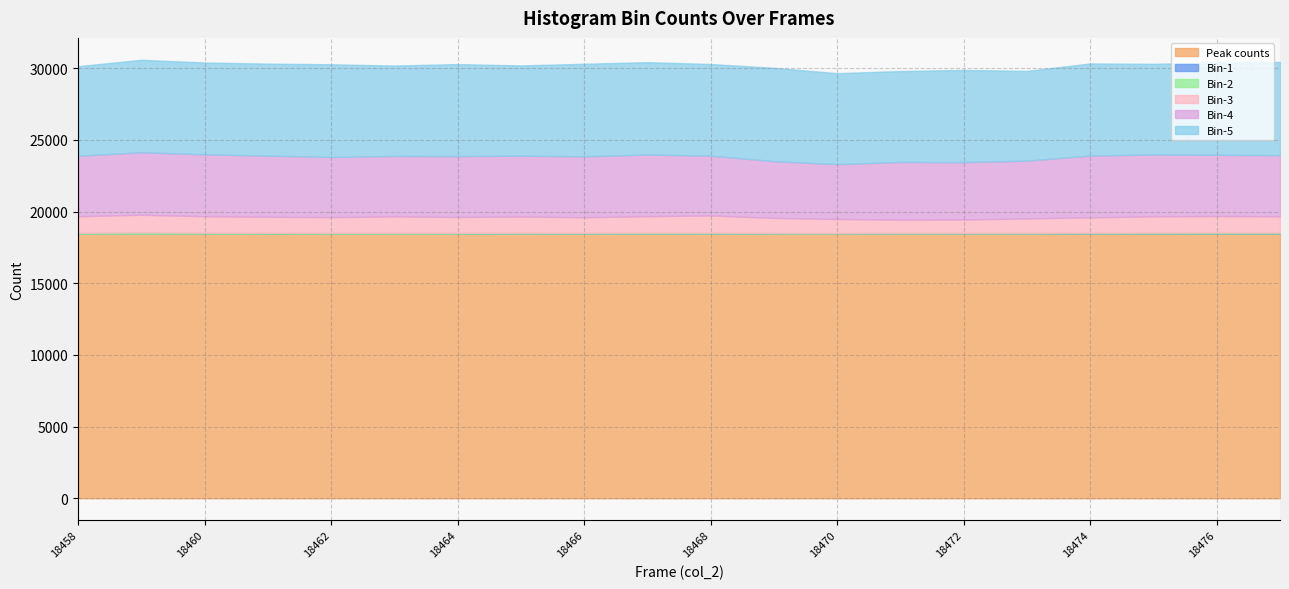

The value of Peak counts at 18460 is 18460. True or false?

True